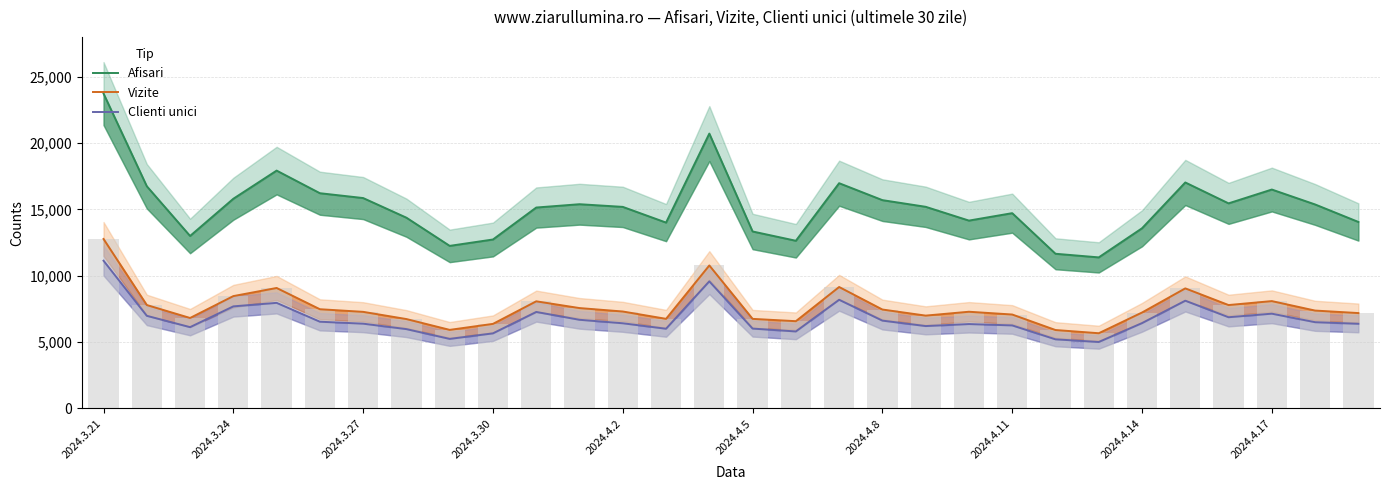

Reading left to right, list all the values displayed in this chart.

Afisari: 23726	16744	12998	15802	17923	16219	15854	14374	12251	12732	15140	15390	15189	14006	20711	13336	12636	16974	15697	15195	14156	14716	11657	11384	13577	17029	15454	16496	15372	14054
Vizite: 12771	7793	6818	8467	9079	7478	7280	6737	5922	6374	8074	7565	7306	6754	10776	6751	6577	9152	7455	6997	7288	7079	5911	5669	7229	9048	7792	8090	7377	7188
Clienti unici: 11133	6981	6127	7693	7958	6537	6390	5979	5242	5659	7273	6682	6420	6007	9578	6019	5803	8190	6619	6209	6361	6259	5210	5008	6431	8120	6875	7143	6501	6381